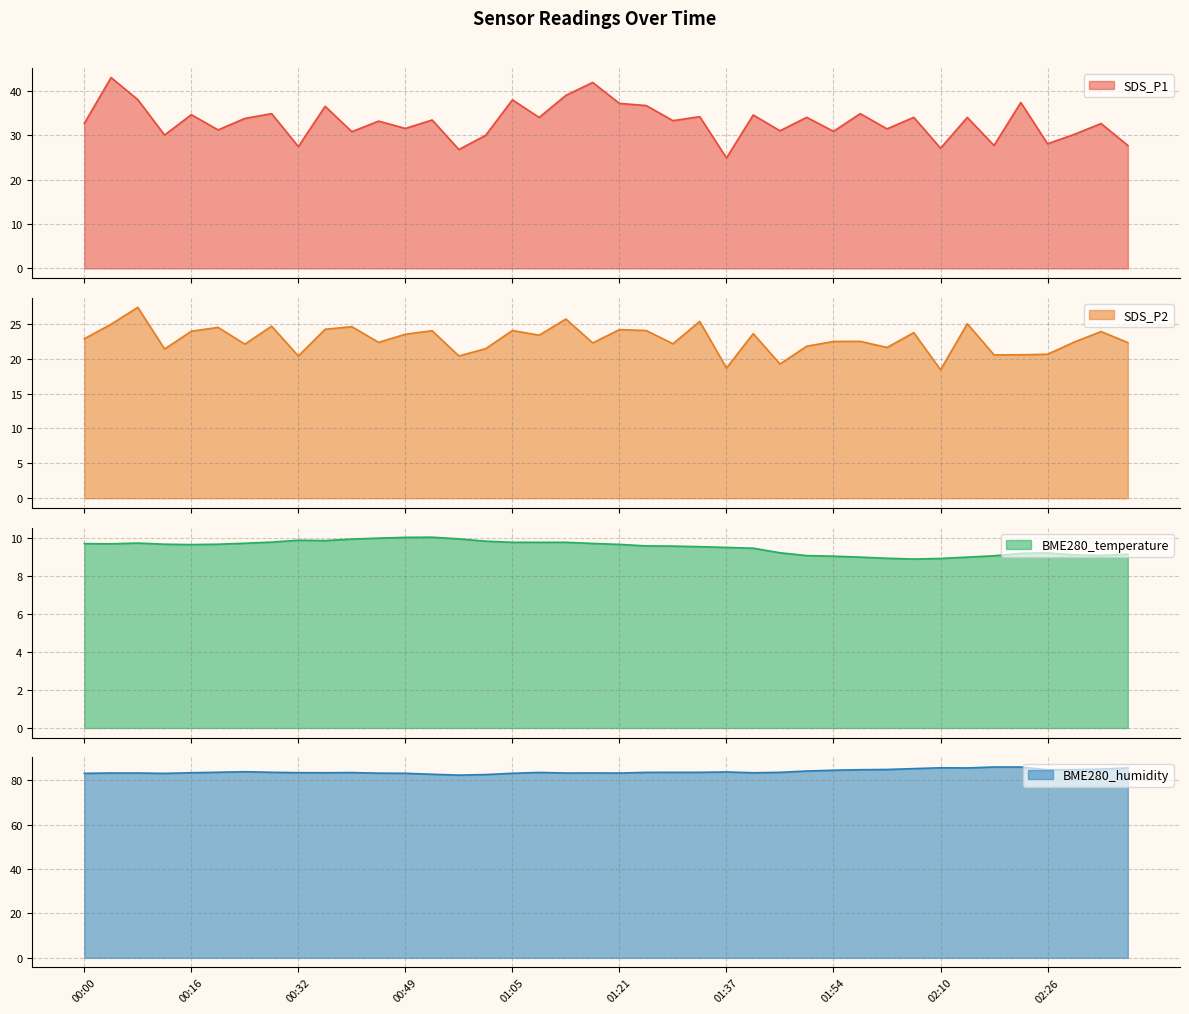

How many lines are shown in the chart?

4